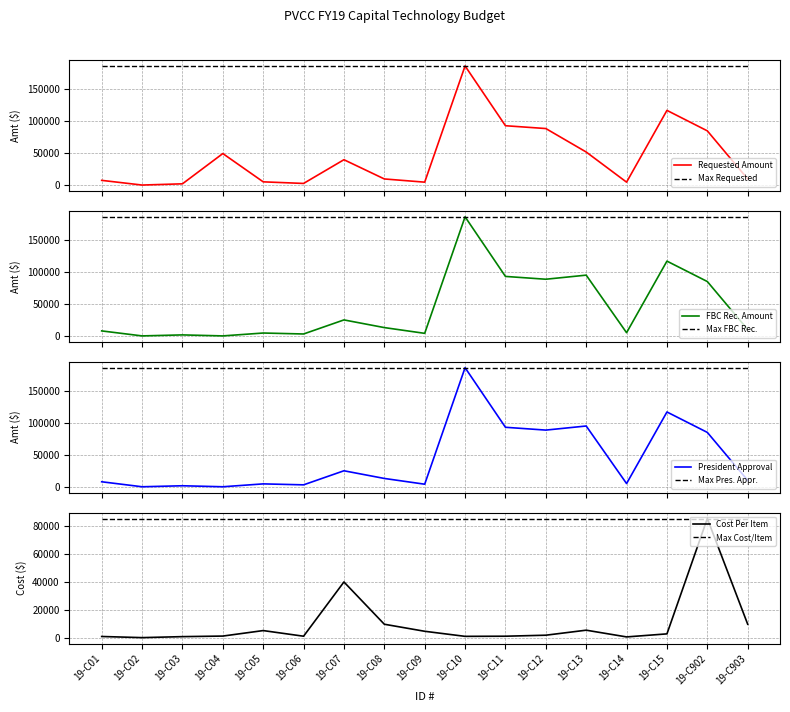

How many lines are shown in the chart?

4